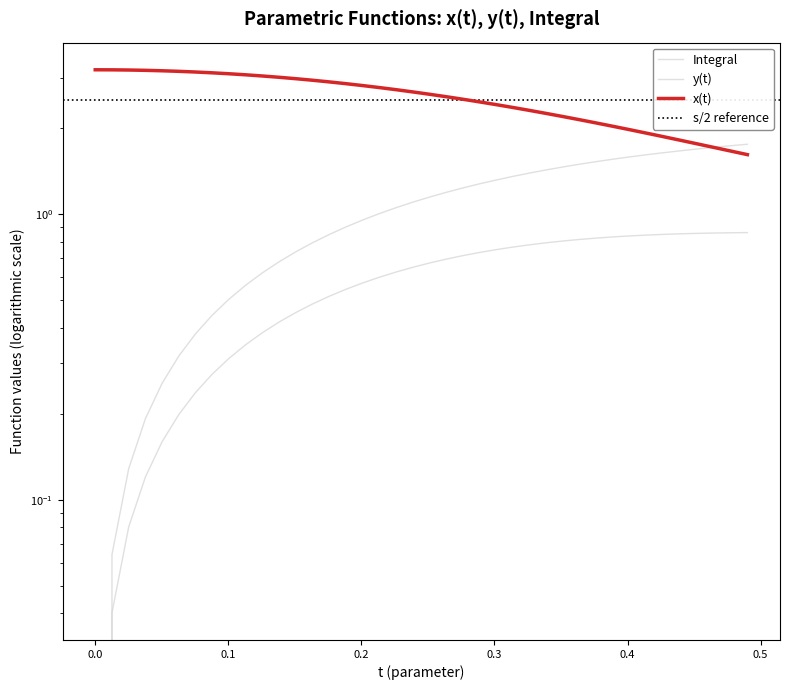

How many values in the t series exceed 1?

23